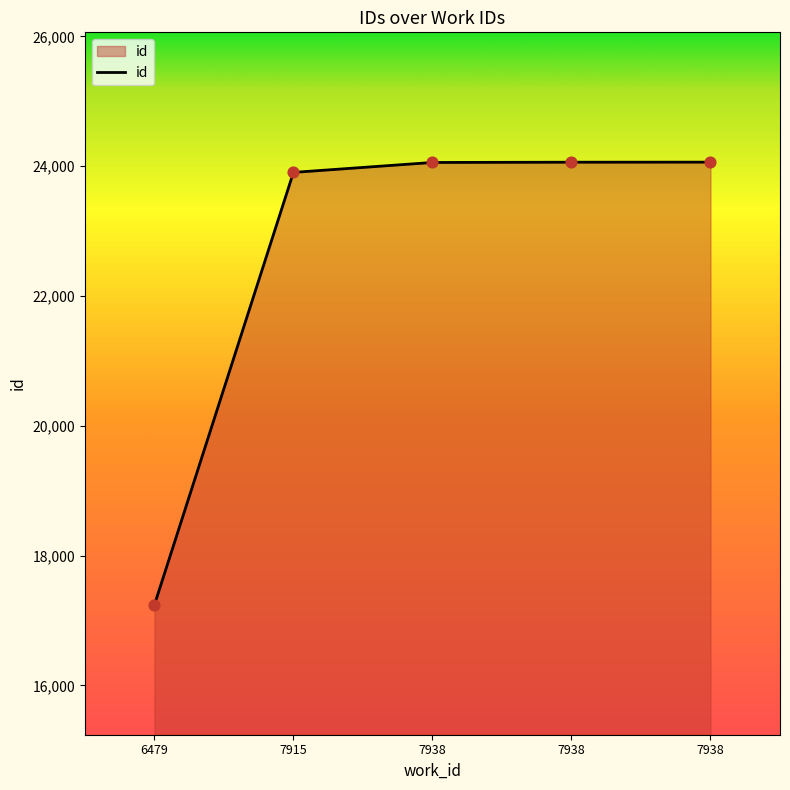

Between 7938 and 6479, which is larger?

7938